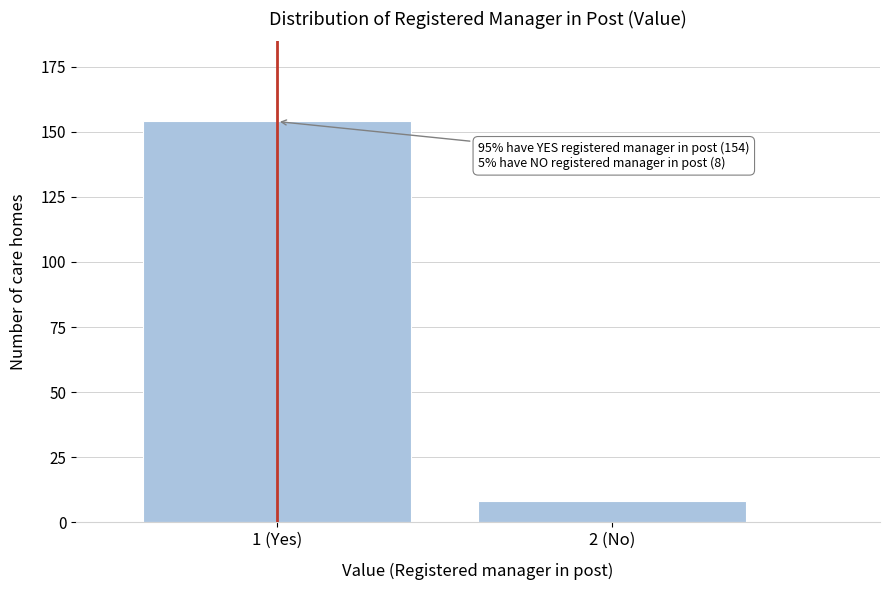

Reading left to right, what are all the values shown in this chart?

1 (Yes)=154	2 (No)=8